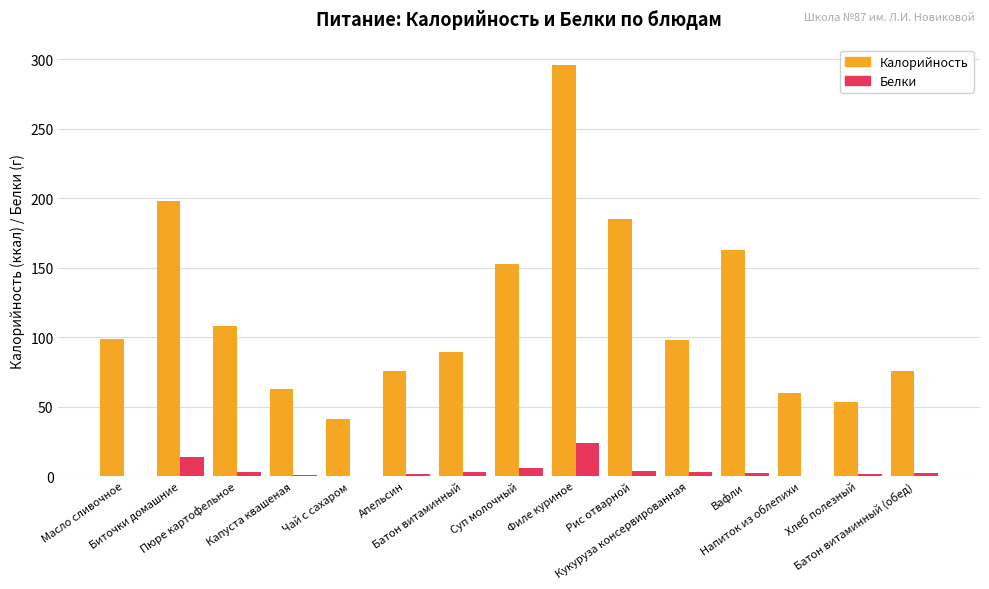

What is the sum of all Белки values?

65.1